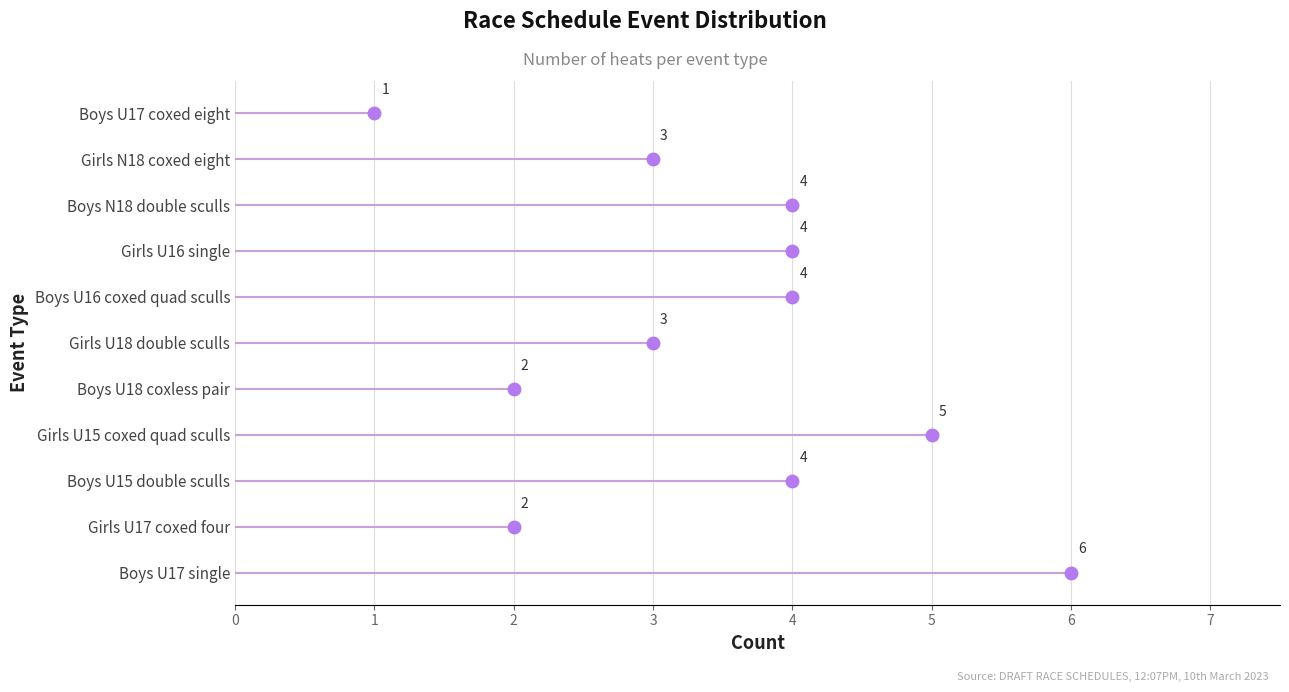

Rank the categories by value from highest to lowest.

Boys U17 single, Girls U15 coxed quad sculls, Boys U15 double sculls, Boys U16 coxed quad sculls, Girls U16 single, Boys N18 double sculls, Girls U18 double sculls, Girls N18 coxed eight, Girls U17 coxed four, Boys U18 coxless pair, Boys U17 coxed eight